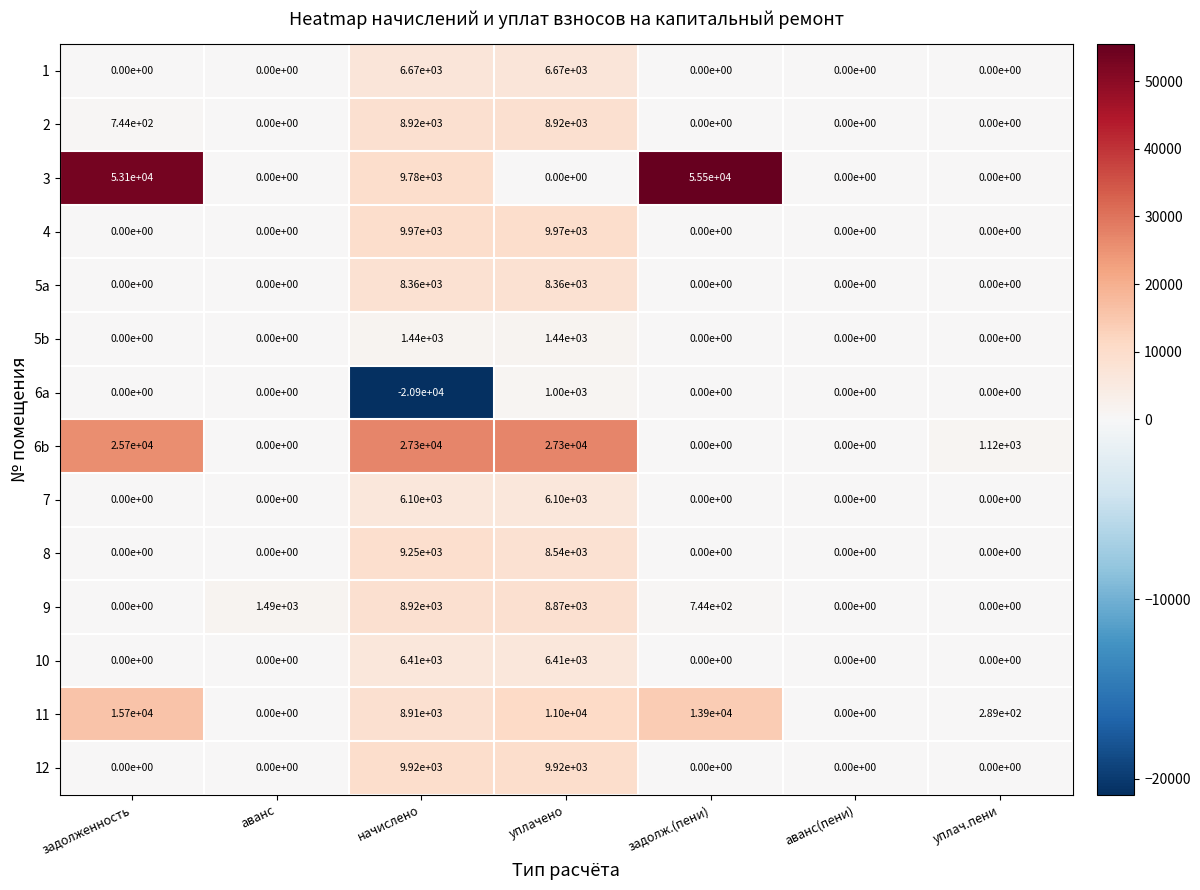

Which label corresponds to the largest value in the chart?

задолж.(пени)